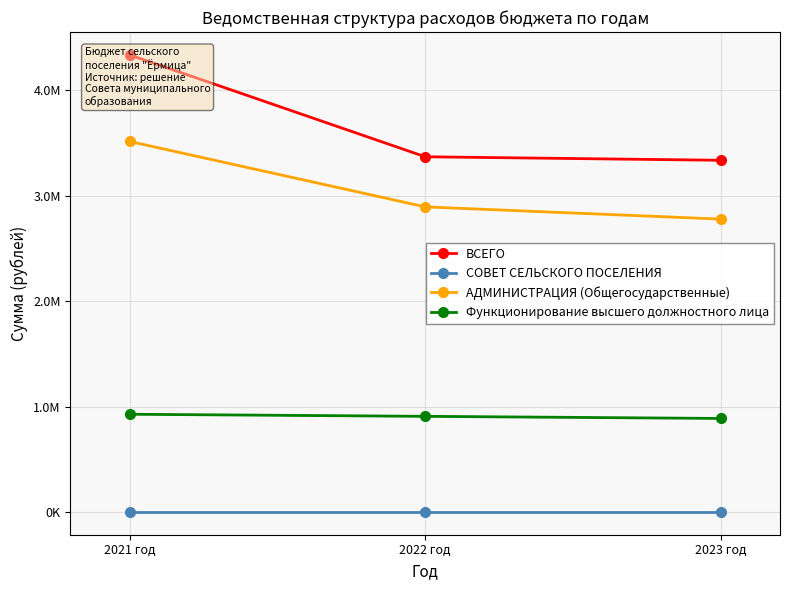

The value of Функционирование высшего должностного лица at 2022 год is 910000.0. True or false?

True